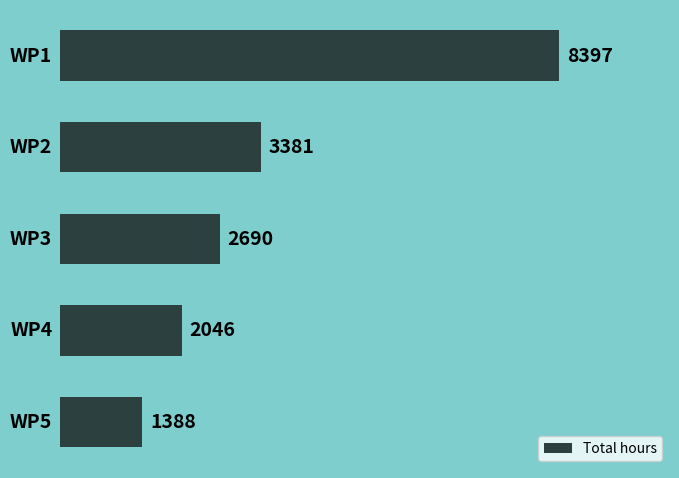

What is the sum of all values?

17902